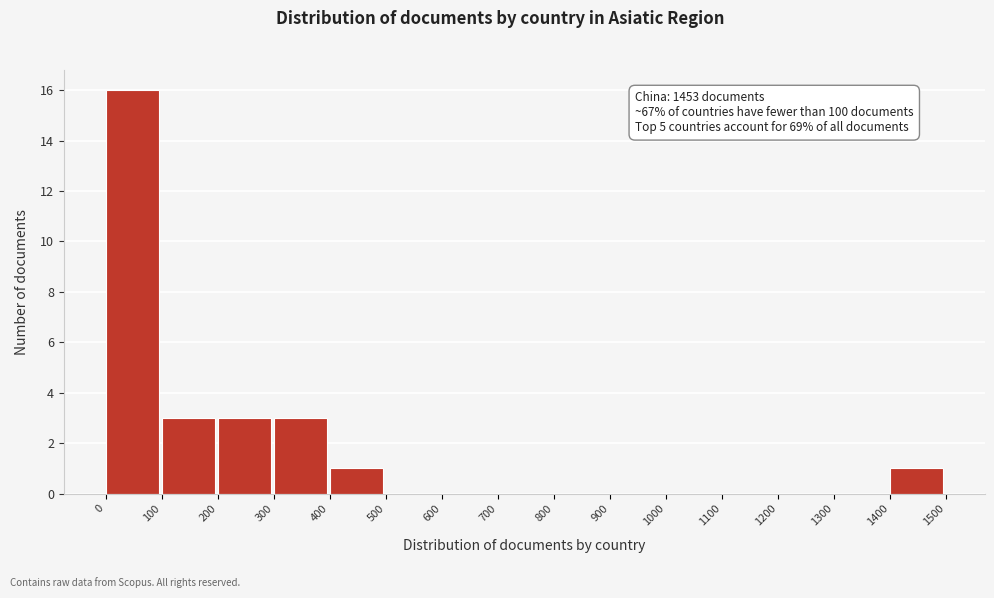

Over which range of the x-axis is the bar tallest?

0 to 100